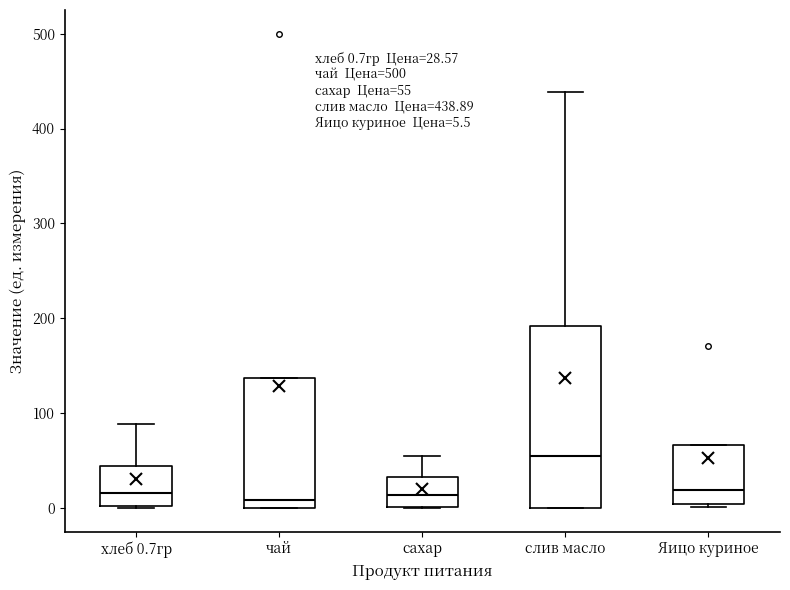

Which box is the tallest, from its lower edge to its upper edge?

слив масло